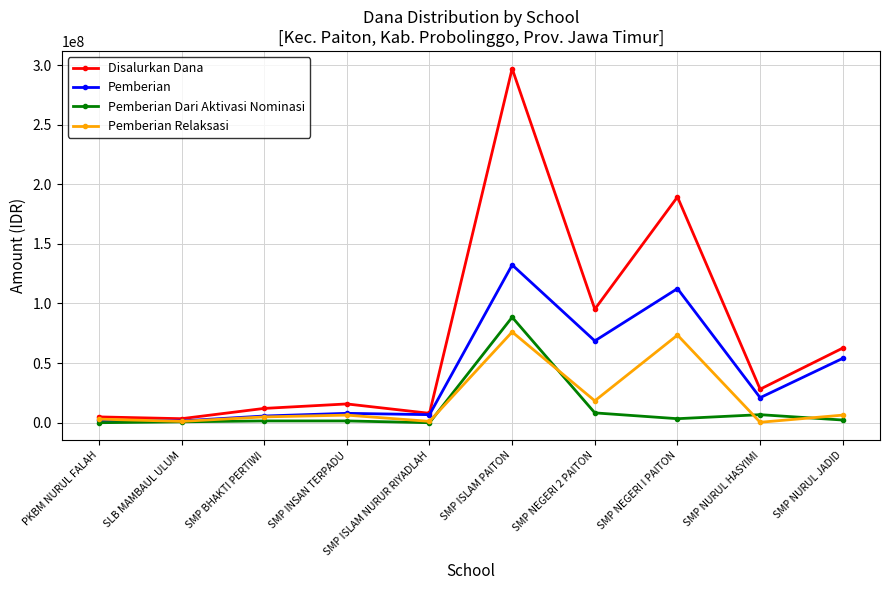

What position from the left is SMP NEGERI 2 PAITON?

7